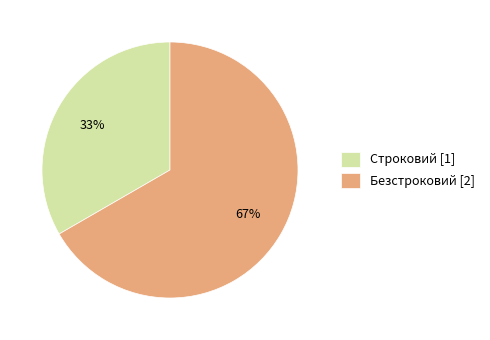

To the nearest percent, what is the combined percentage of Строковий [1] and Безстроковий [2]?

100%